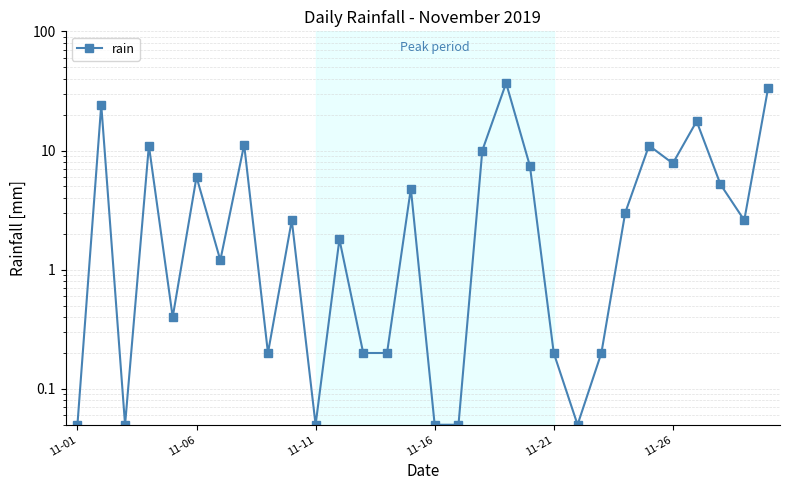

True or false: there are more than 2 points higher than both neighbors.

True